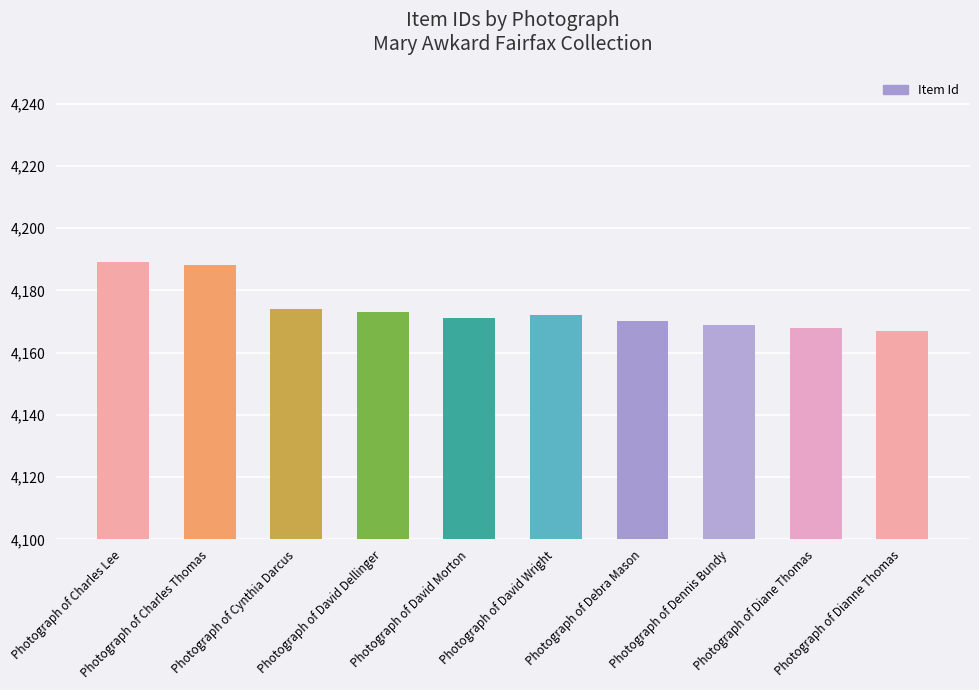

What is the smallest value displayed?

4167